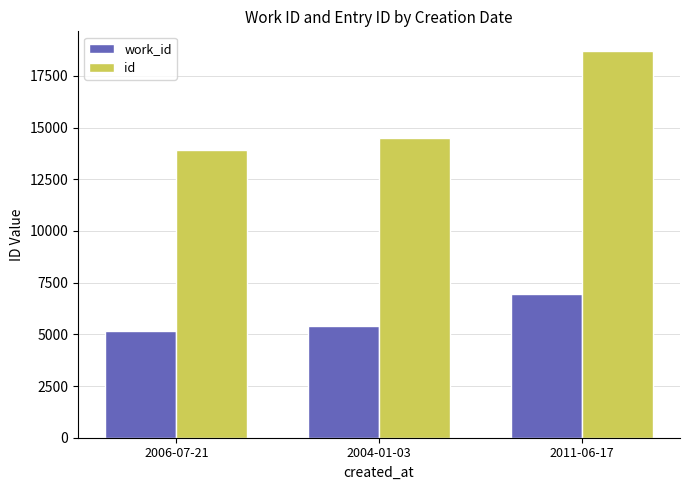

Rank the series by their average value, from lowest to highest.

work_id, id